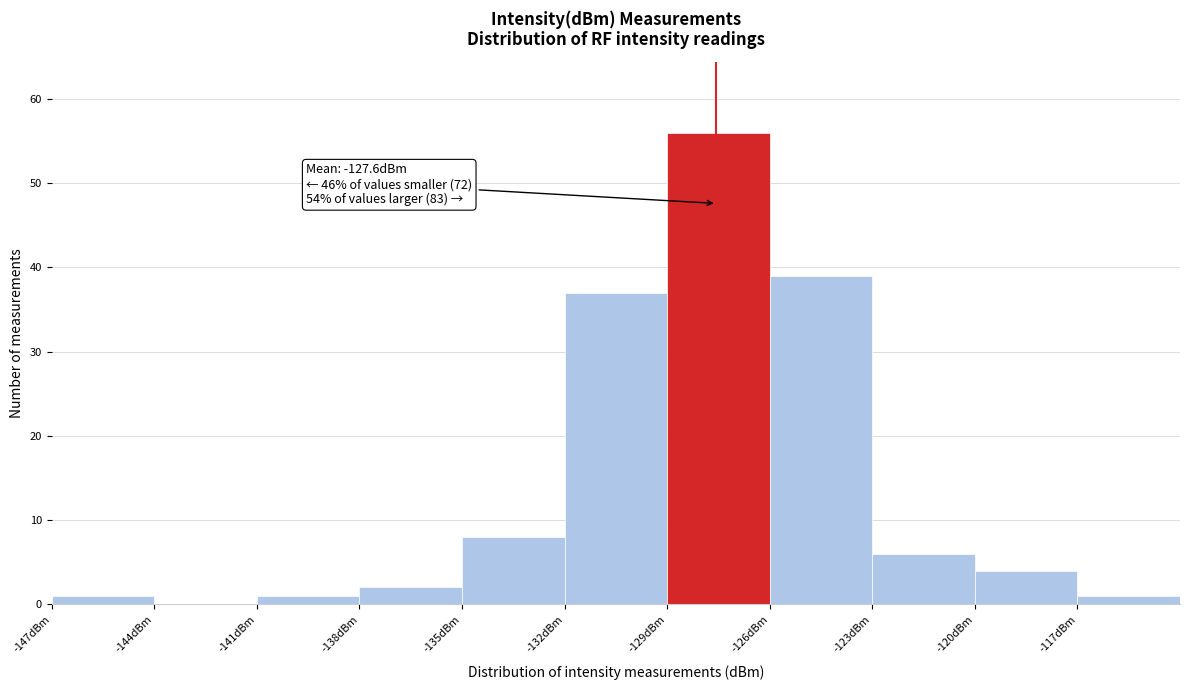

Over which range of the x-axis is the bar tallest?

-129 to -126